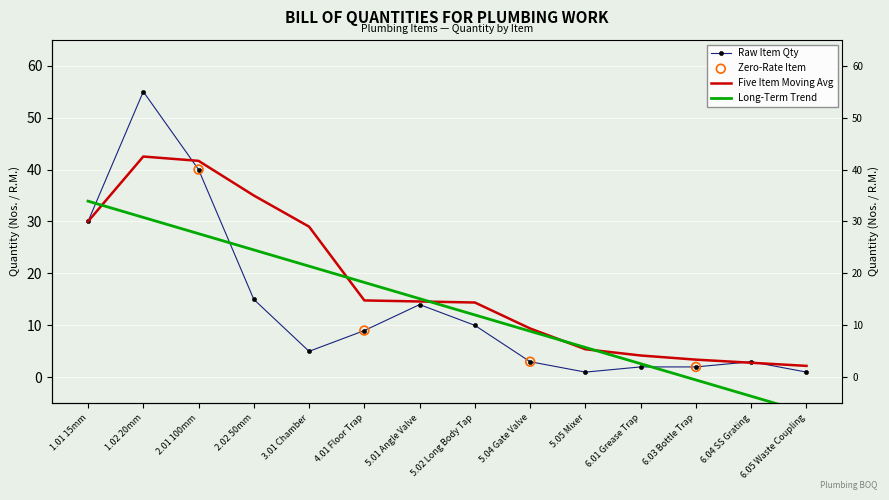

Is the value of QTY at 5.02 Long Body Tap greater than the value of Moving Avg at 1.02 20mm?

No